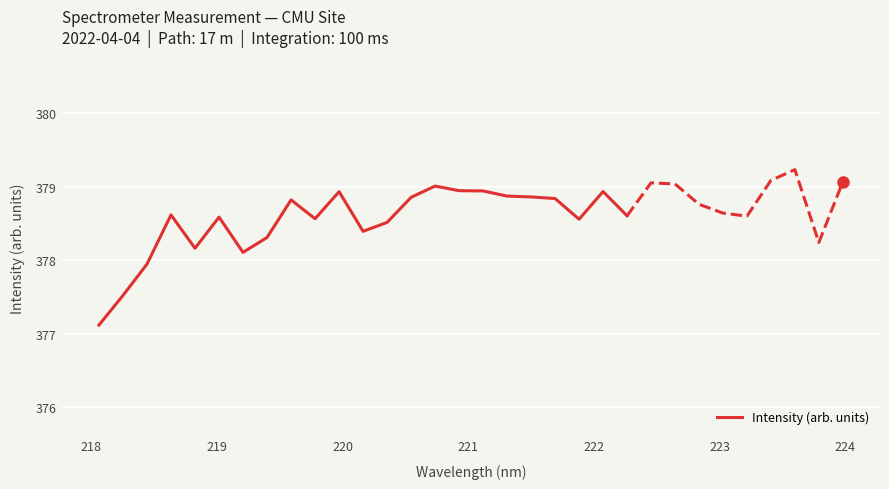

What is the highest value of the Intensity (arb. units) series?

379.0